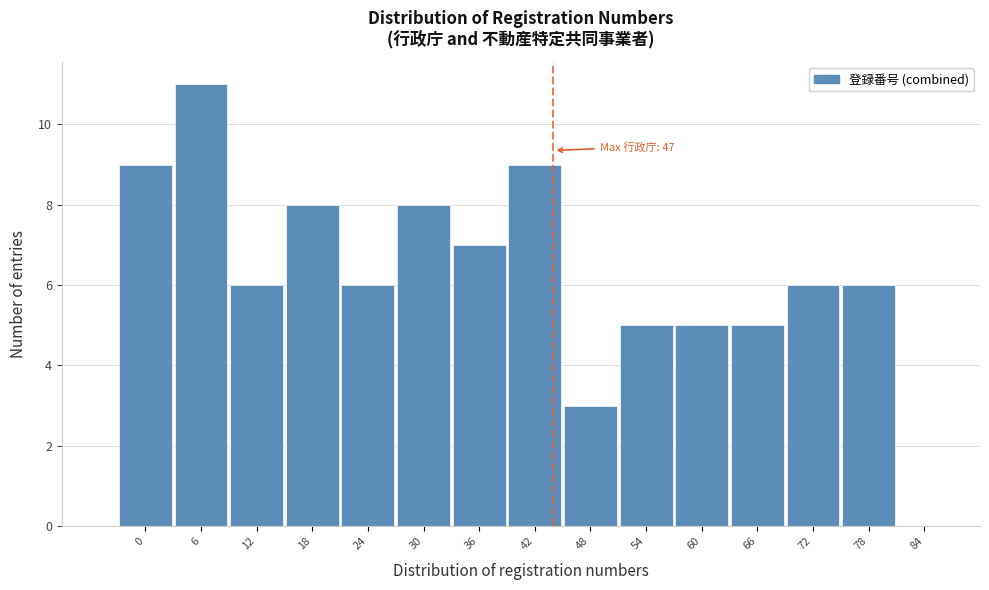

Reading left to right, list all the values displayed in this chart.

0=9	6=11	12=6	18=8	24=6	30=8	36=7	42=9	48=3	54=5	60=5	66=5	72=6	78=6	84=0